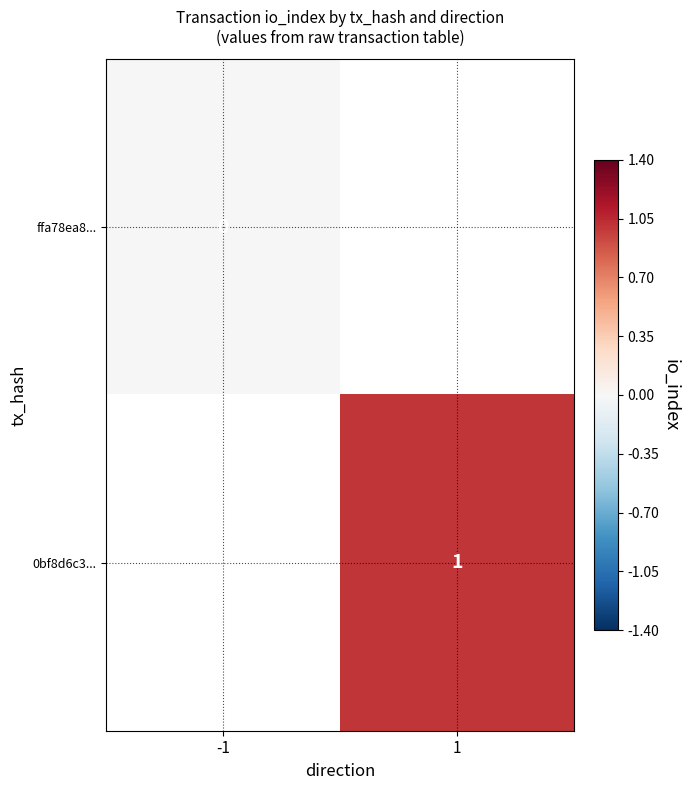

The 0bf8d6c3... series shows 2 at 1. True or false?

False